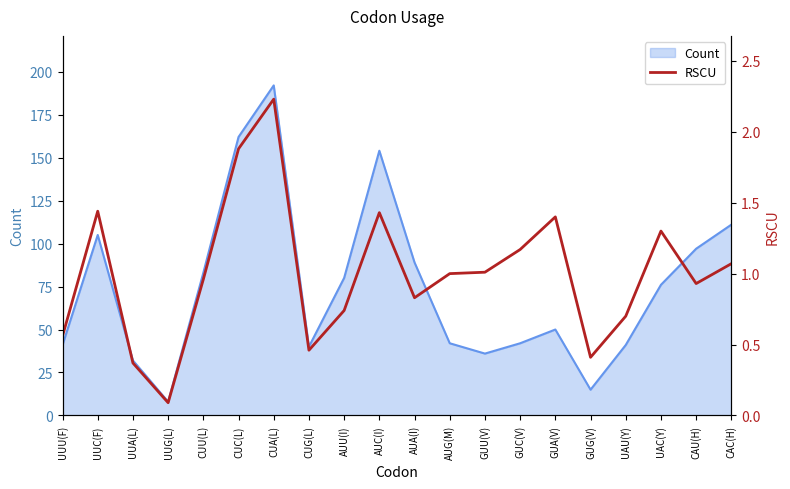

True or false: Count has a value of 15 at GUG(V).

True